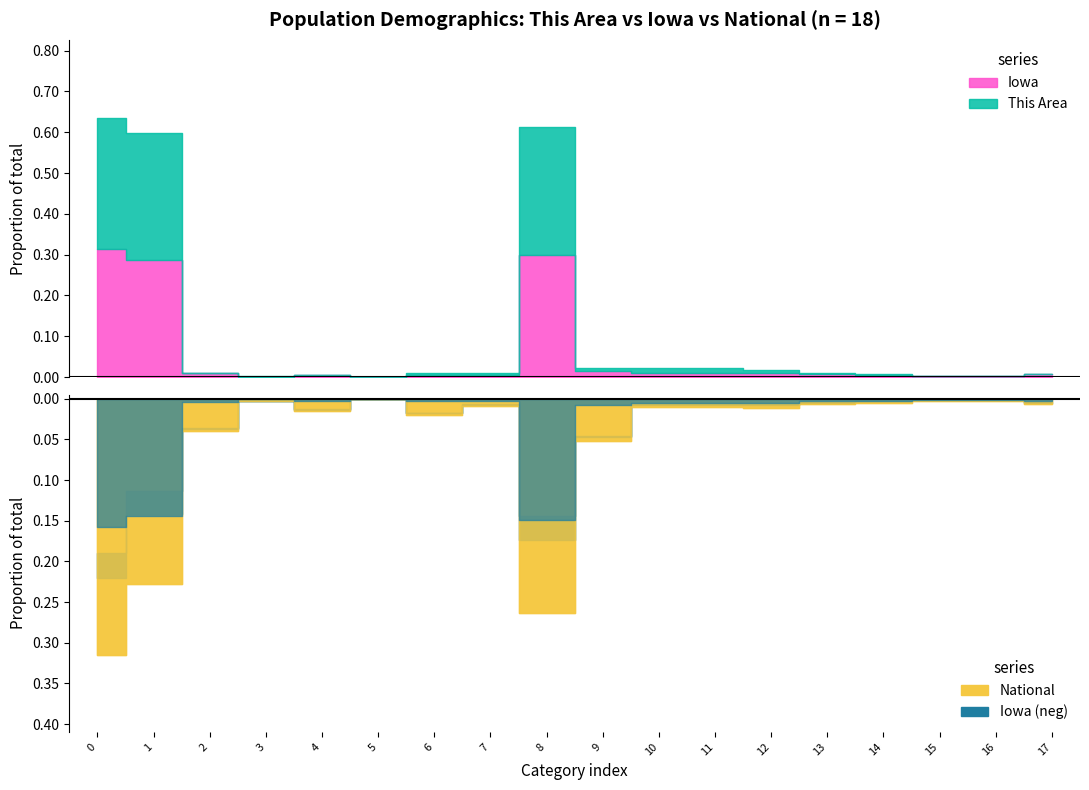

True or false: This Area has a value of 3 at 18 and 19 years.

False